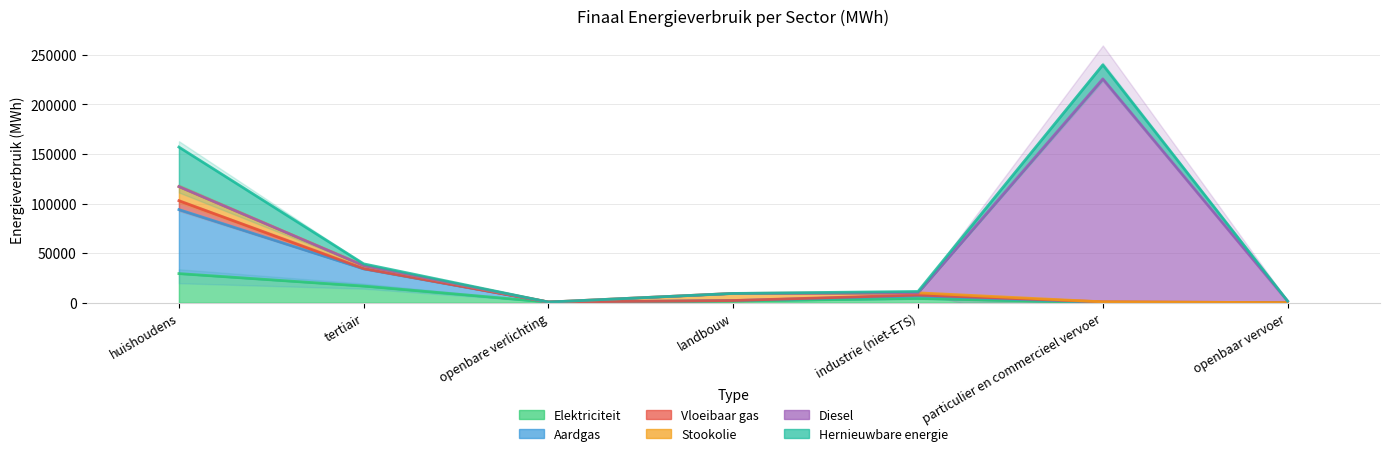

Which series has the largest total across all categories?

Diesel